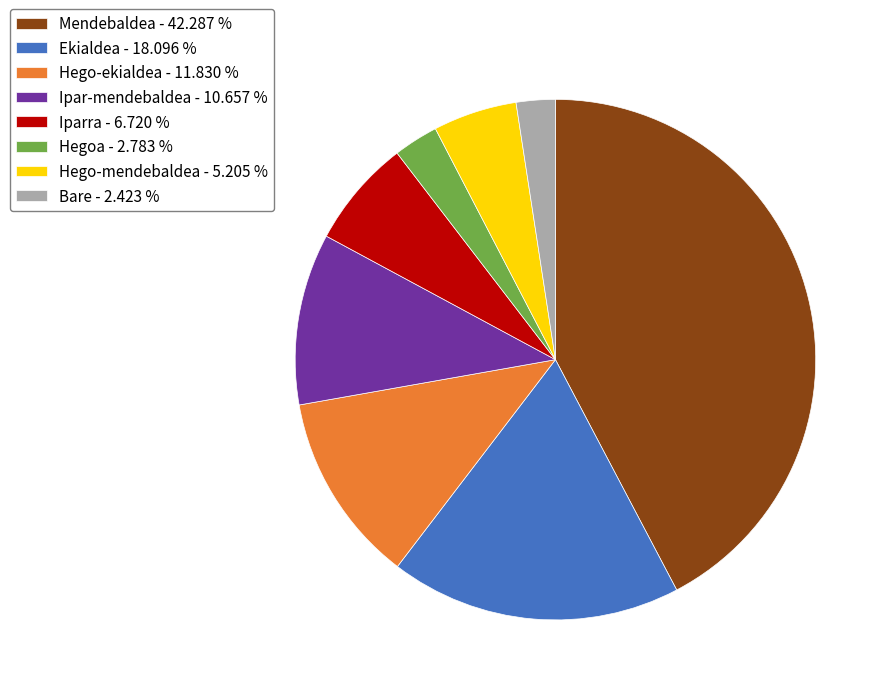

Does Hego-ekialdea represent more than half of the total?

No